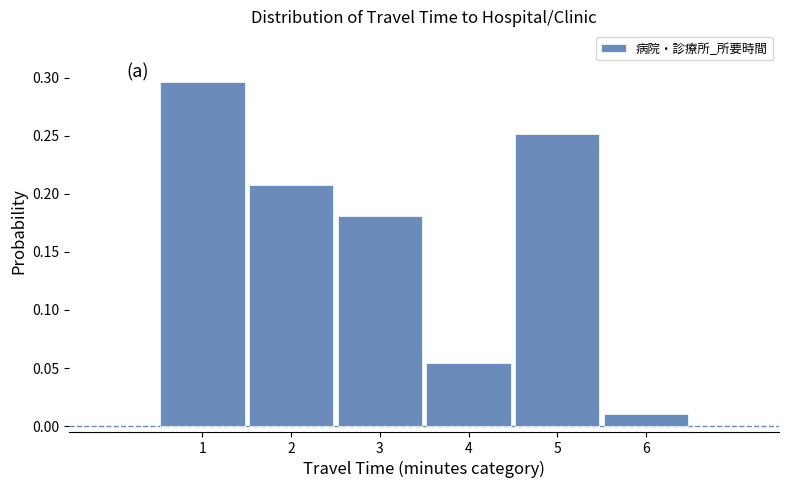

Reading left to right, transcribe this chart: for each bar, give the range it covers on the x-axis and its height. The values are not printed on the chart, so give them approximately, as read against the axis.

0.5 to 1.5: 0.295
1.5 to 2.5: 0.205
2.5 to 3.5: 0.180
3.5 to 4.5: 0.055
4.5 to 5.5: 0.250
5.5 to 6.5: 0.010